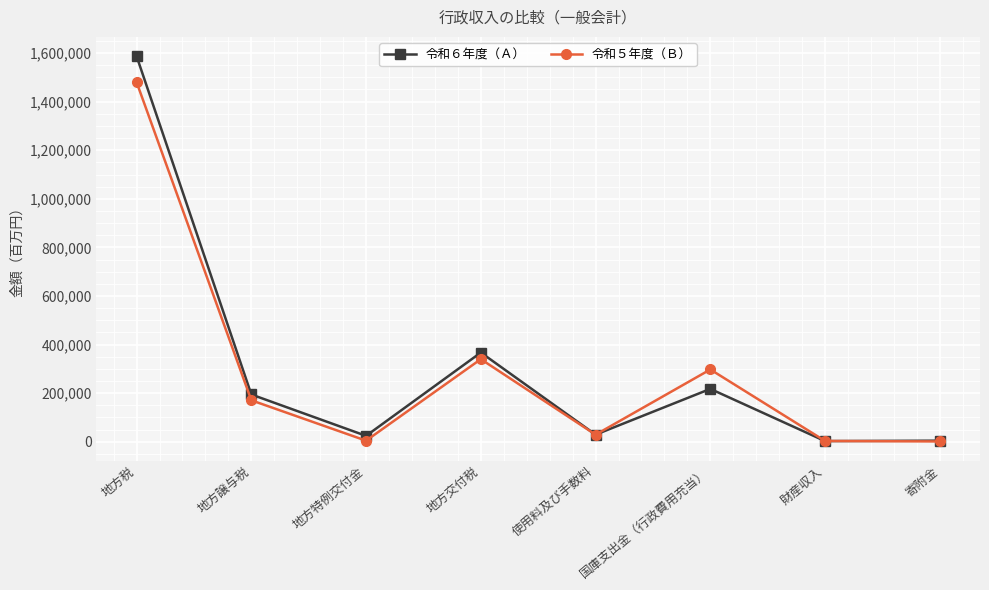

What position from the left is 財産収入?

7